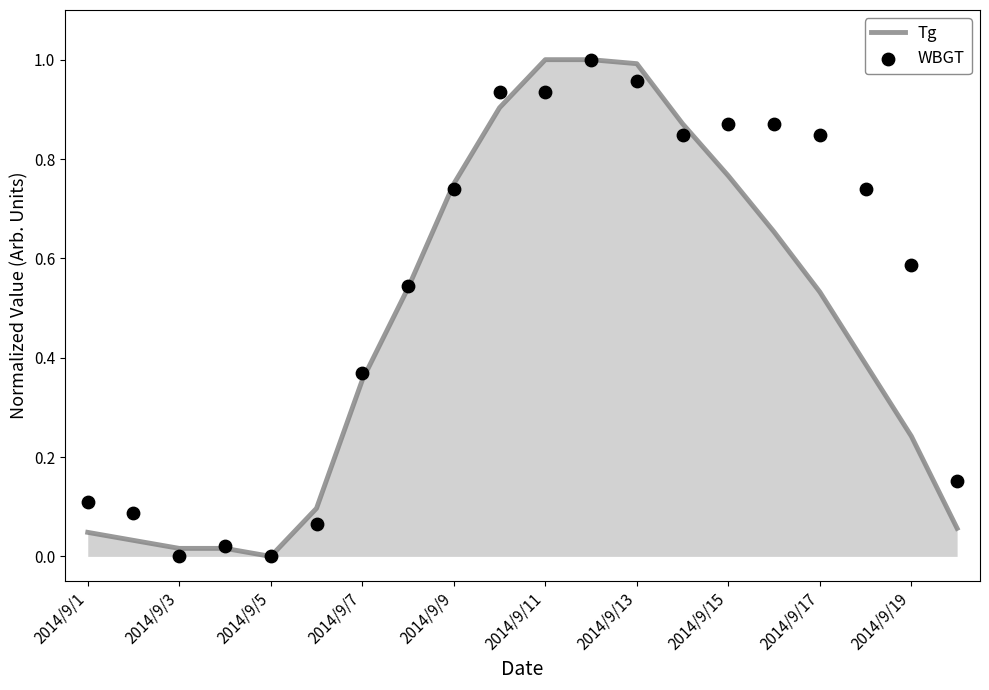

What is the total value across all series at 17?

1.1